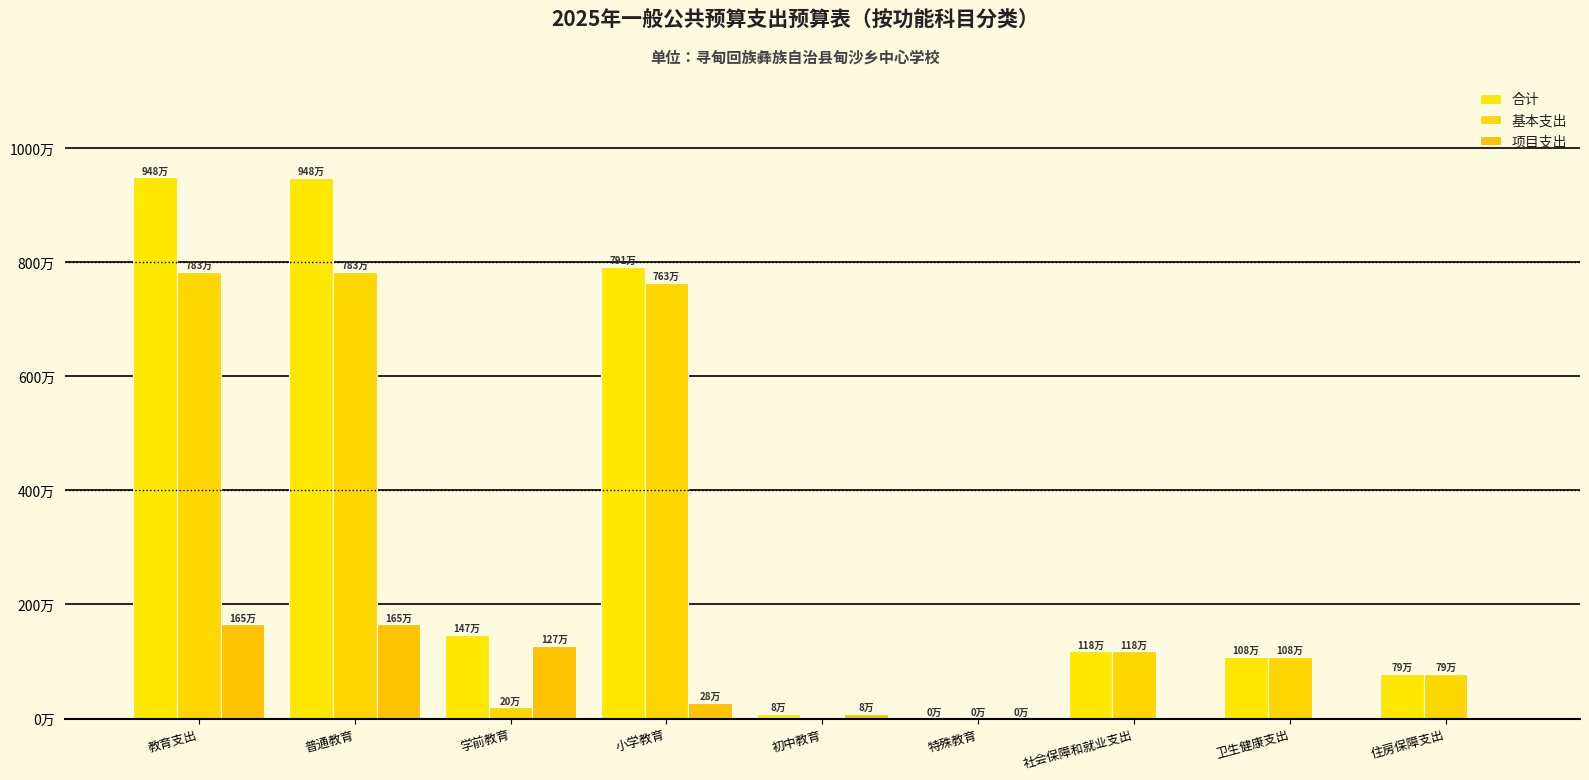

Which series changed the most between 教育支出 and 学前教育?

合计